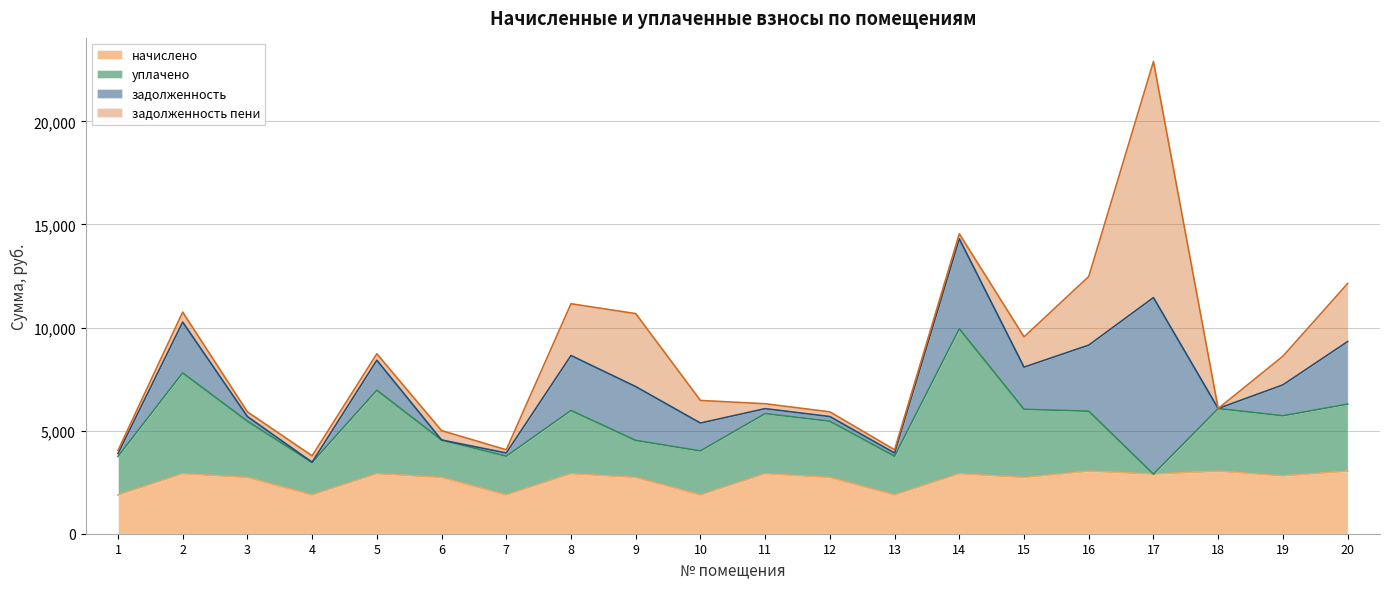

How many lines are shown in the chart?

4